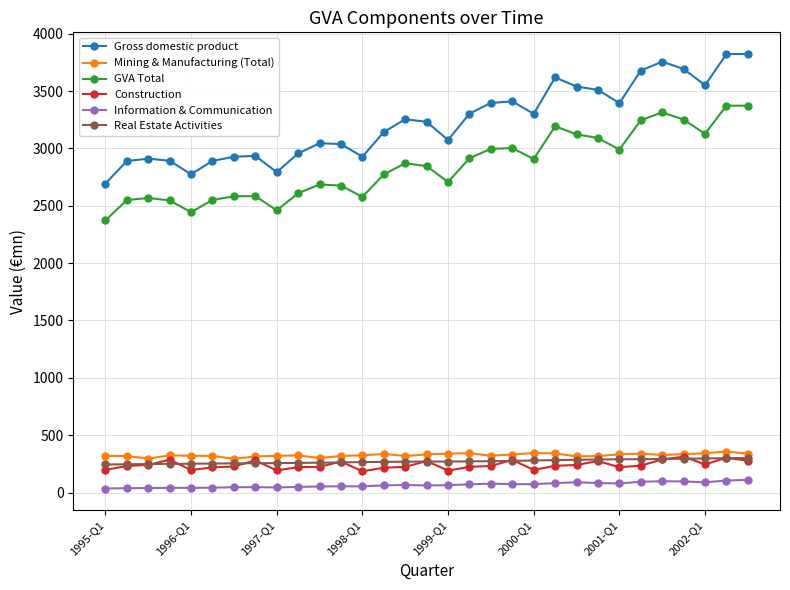

True or false: Information & Communication has more than 0 interior local peaks.

True